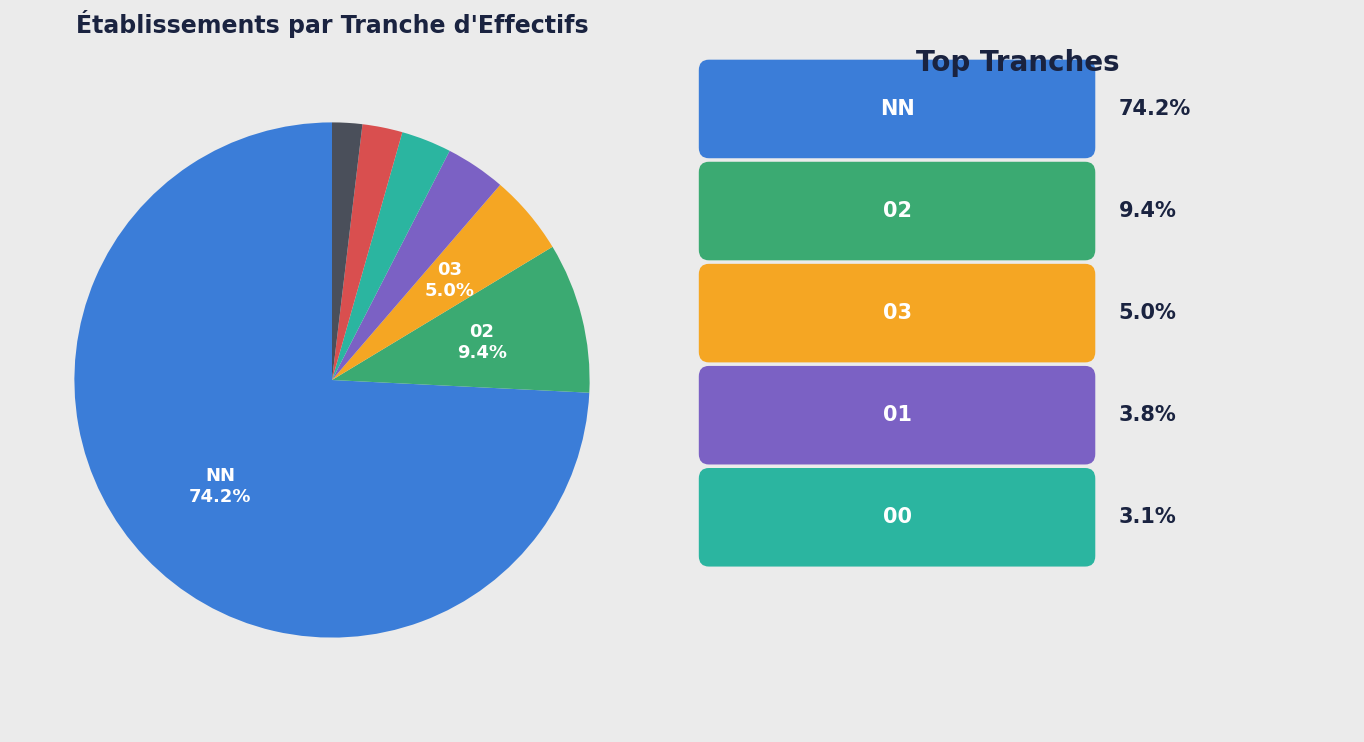

Does any single category account for the majority?

Yes